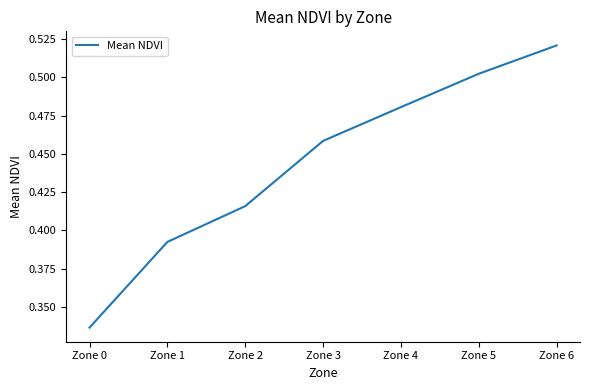

What is the sum of the values at Zone 2 and Zone 4?

0.9